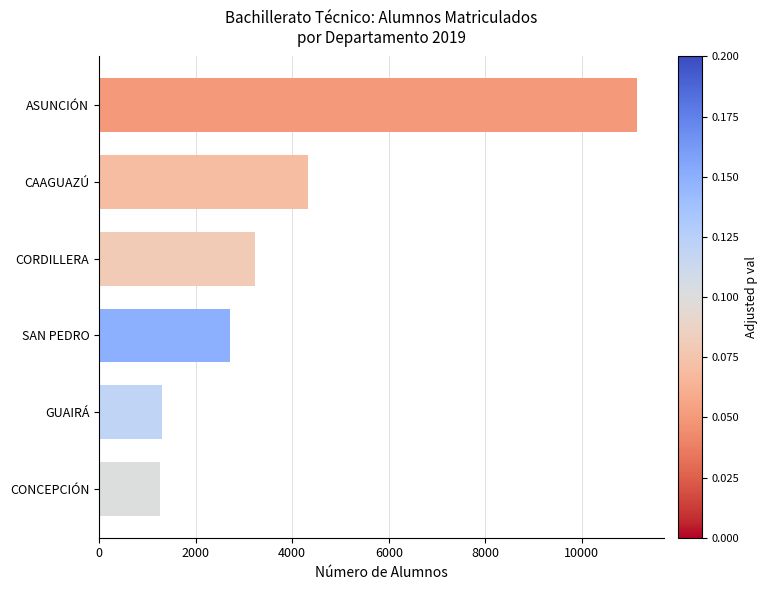

What is the sum of all values?

23995